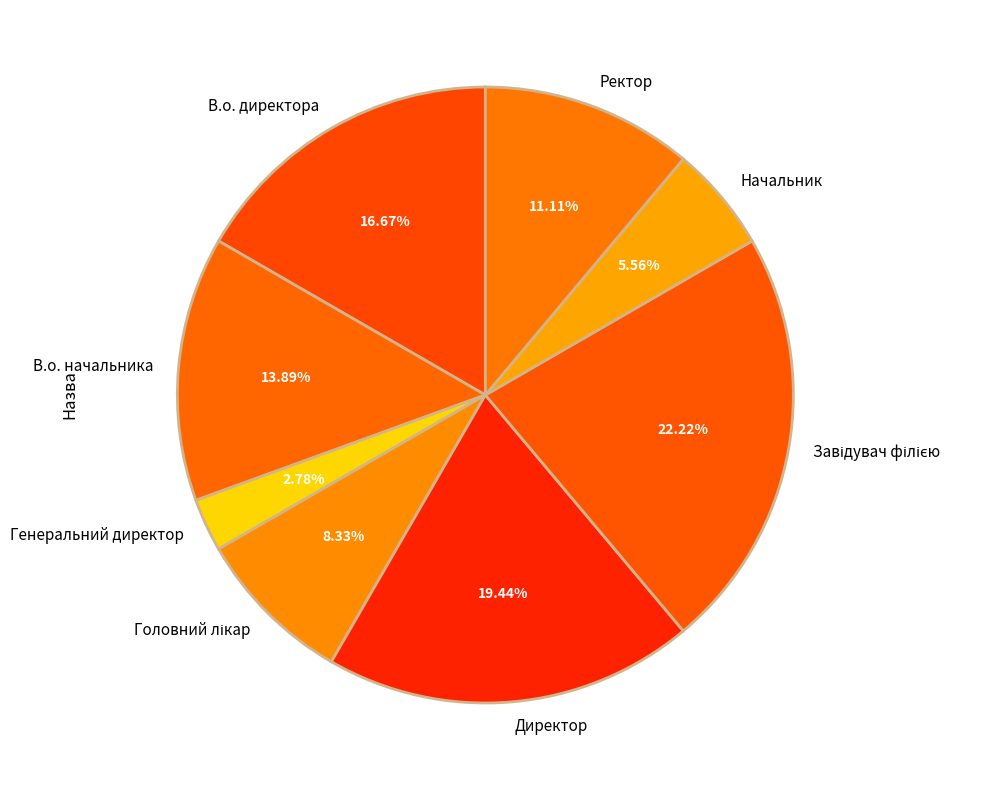

Which category has the smallest portion of the pie?

Генеральний директор